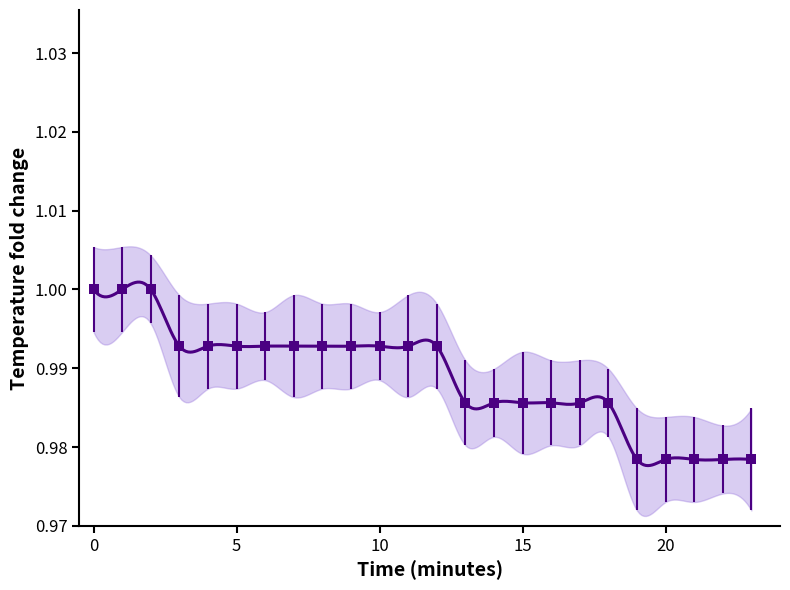

How many values are between 0 and 1?

24